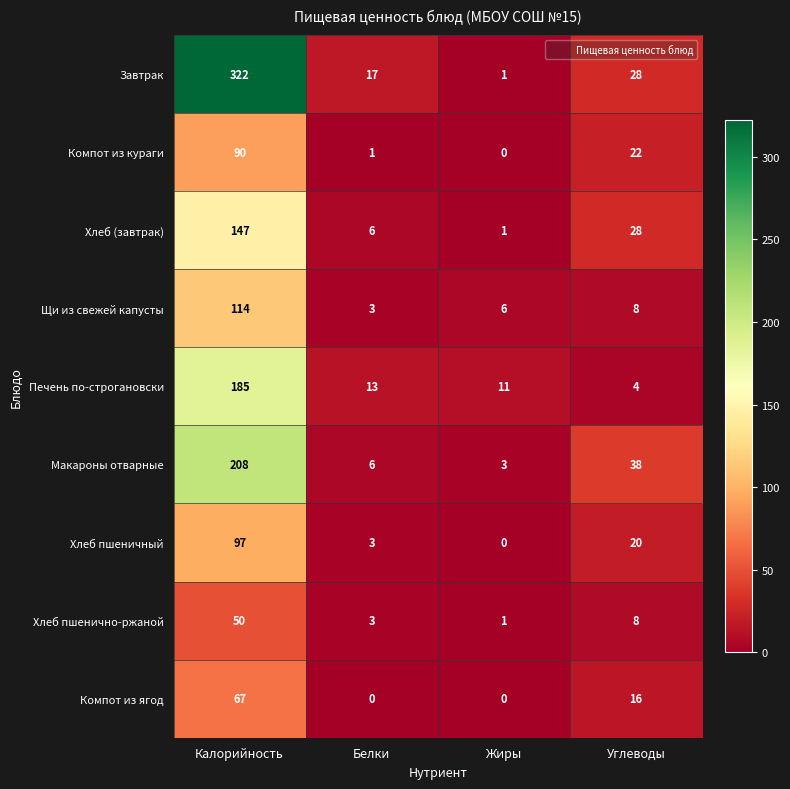

Is it true that Печень по-строгановски equals 1 at Углеводы?

False